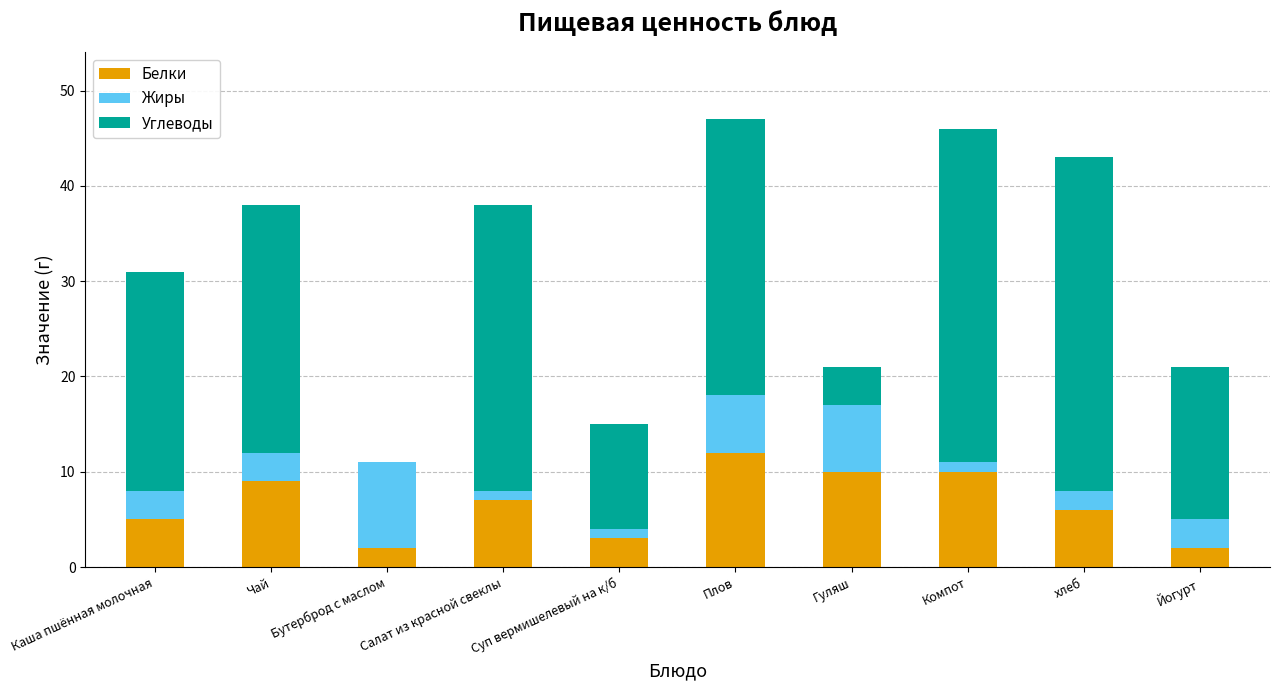

What is the highest value of the Белки series?

12